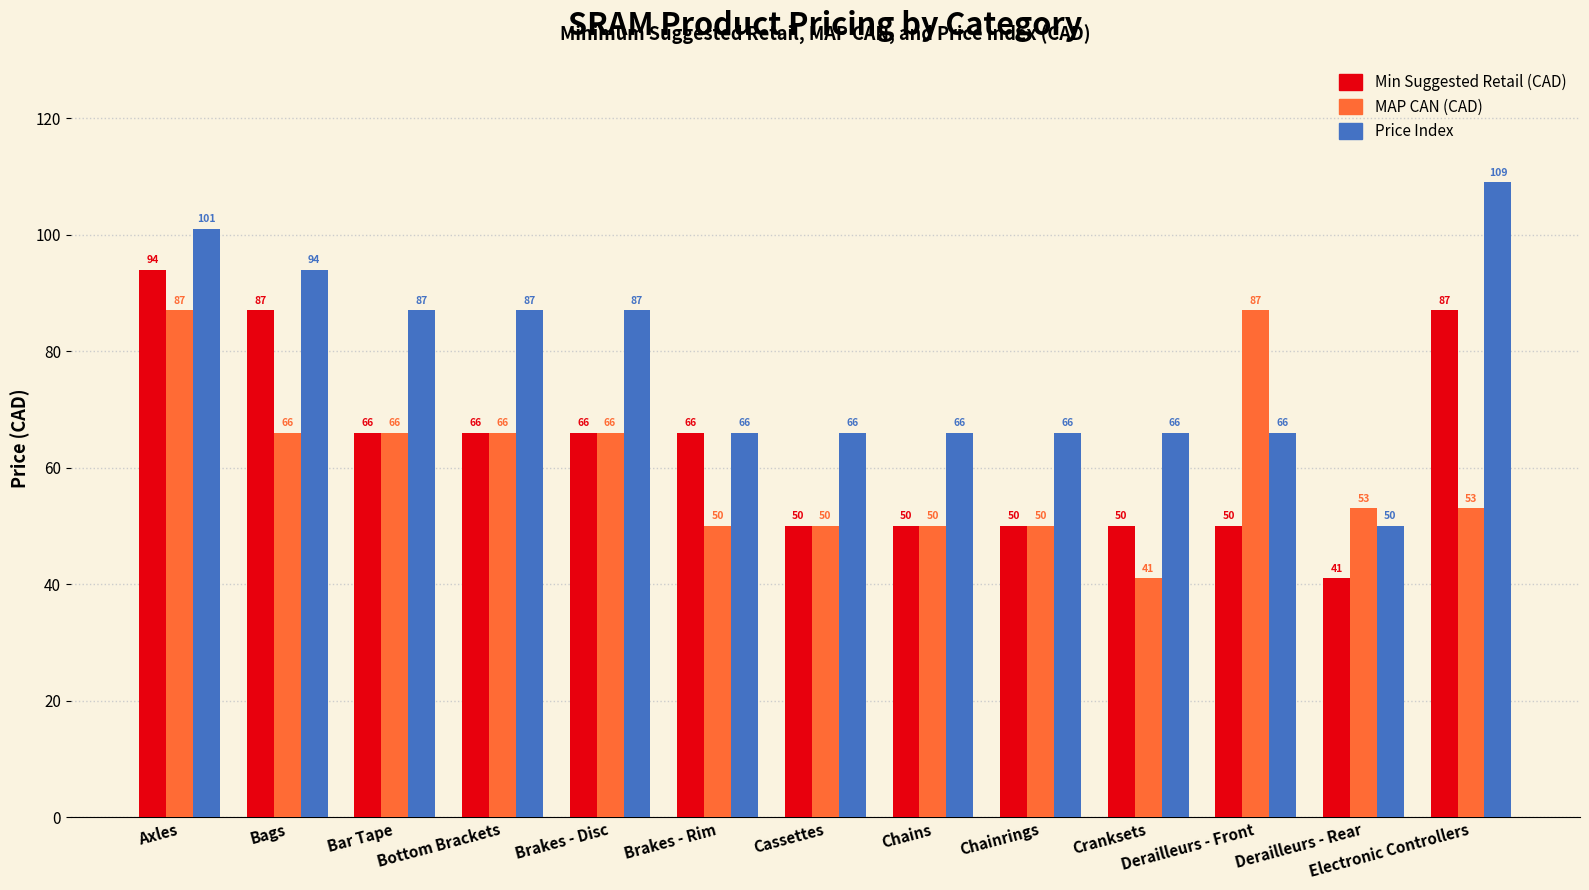

List the series in order of their peak value, highest first.

Price Index, Min Suggested Retail (CAD), MAP CAN (CAD)